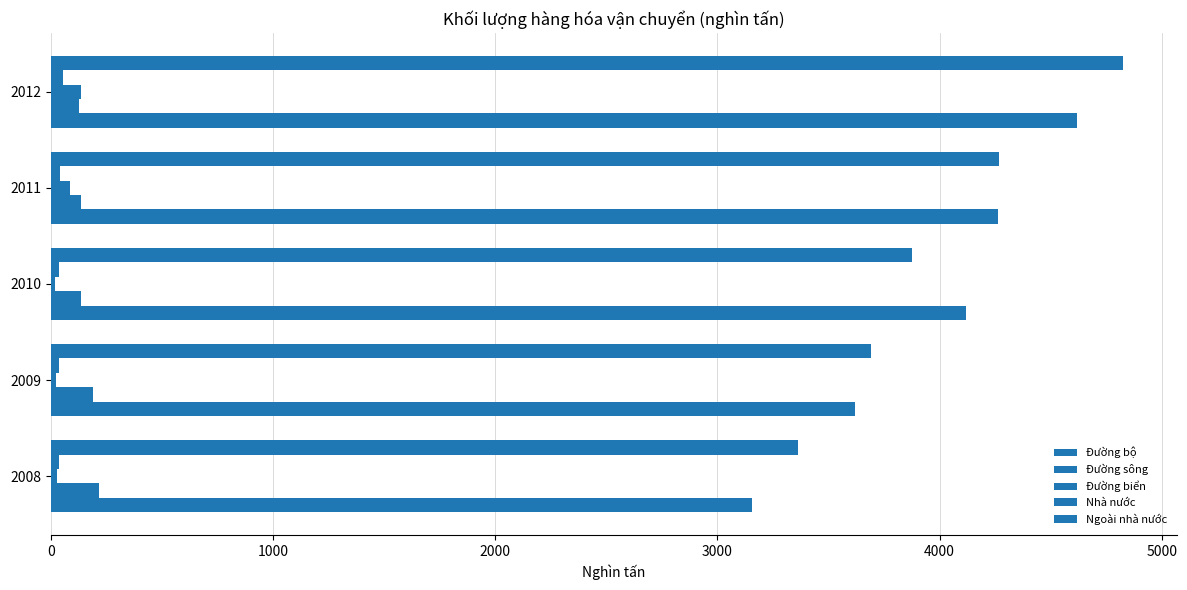

How many data points in Nhà nước are less than 39?

2